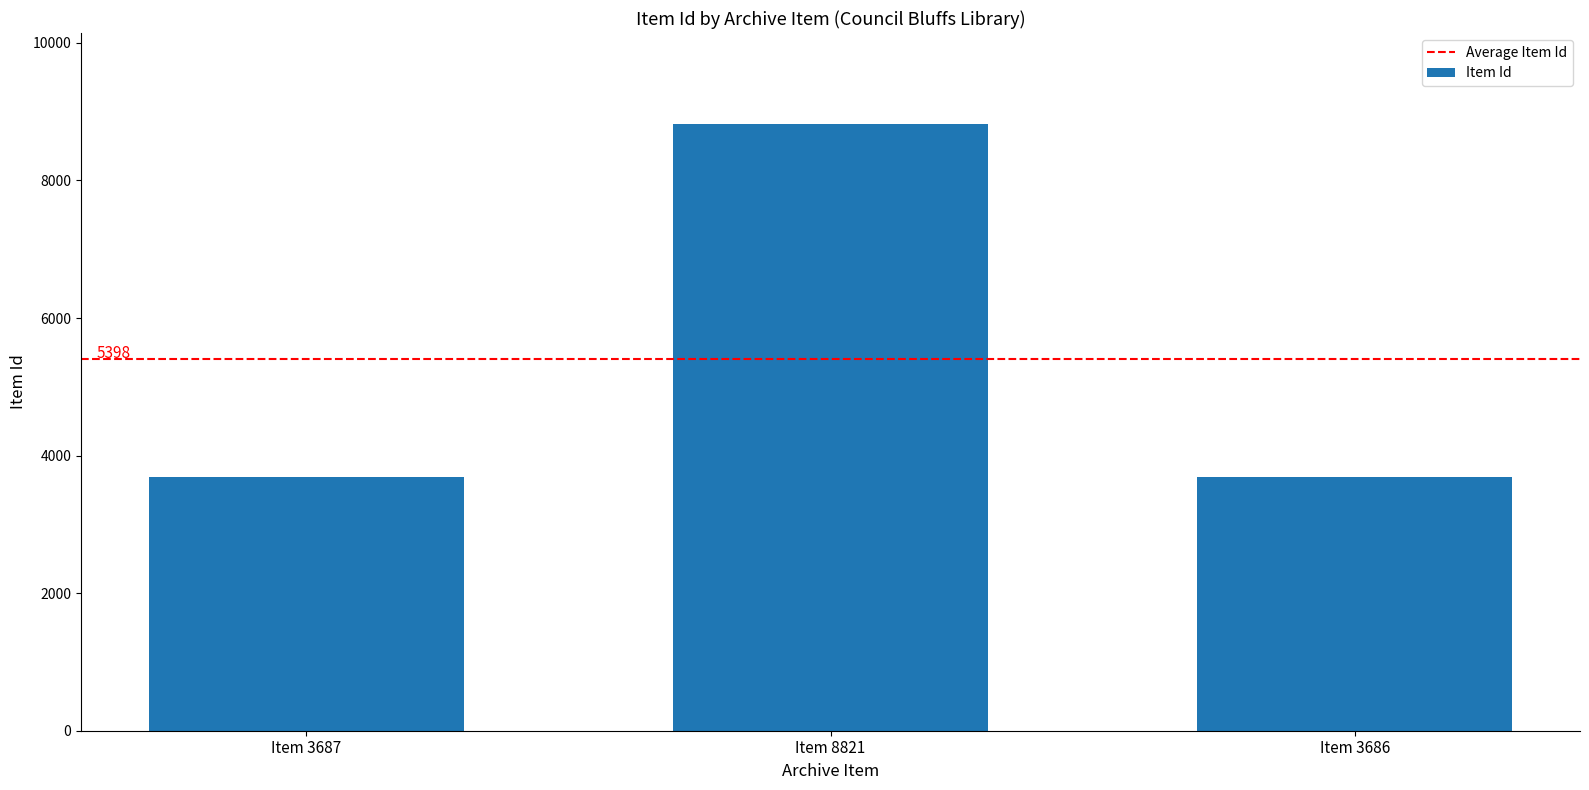

Is it true that the value at Item 3686 is 3686?

True